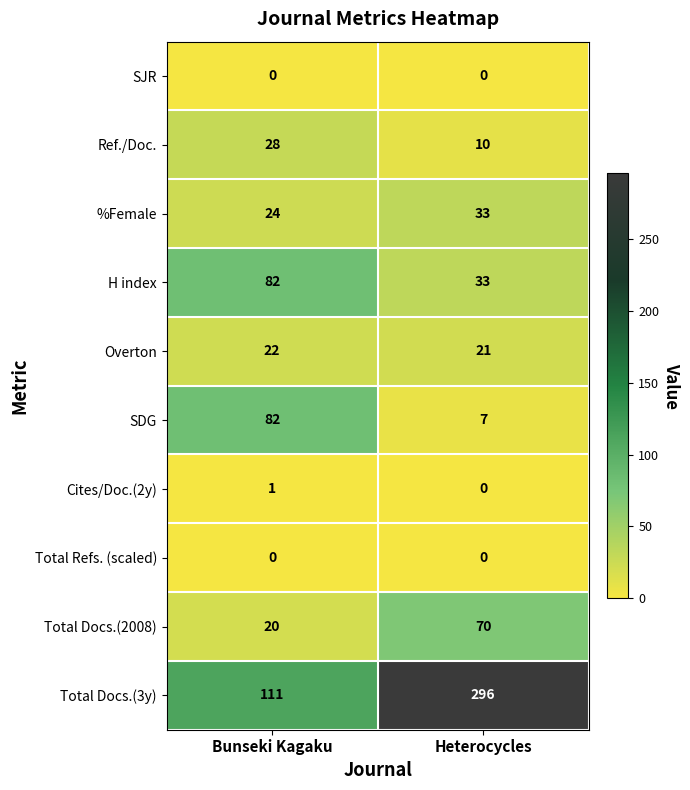

What is the average value of the Total Docs.(3y) series?

204